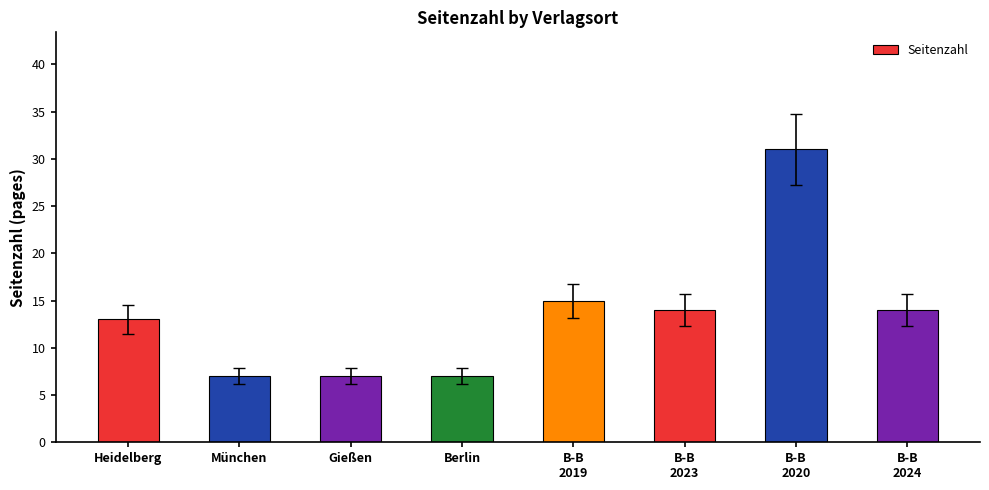

What is the smallest value displayed?

7